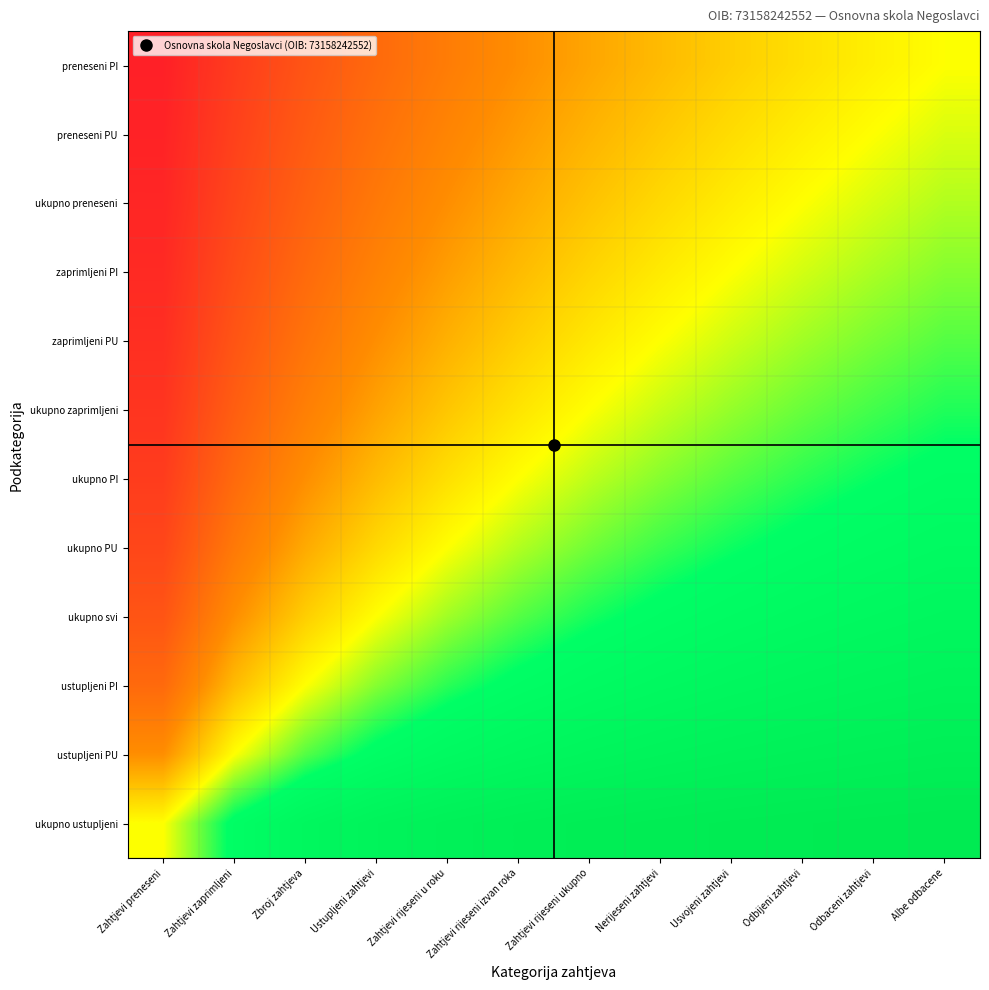

Reading left to right, what are all the values shown in this chart?

preneseni PI: Zahtjevi preneseni=0.1	Zahtjevi zaprimljeni=0.1	Zbroj zahtjeva=0.2	Ustupljeni zahtjevi=0.2	Zahtjevi rijeseni u roku=0.3	Zahtjevi rijeseni izvan roka=0.3	Zahtjevi rijeseni ukupno=0.4	Nerijeseni zahtjevi=0.4	Usvojeni zahtjevi=0.4	Odbijeni zahtjevi=0.5	Odbaceni zahtjevi=0.5	Albe odbacene=0.5
preneseni PU: Zahtjevi preneseni=0.1	Zahtjevi zaprimljeni=0.2	Zbroj zahtjeva=0.2	Ustupljeni zahtjevi=0.3	Zahtjevi rijeseni u roku=0.3	Zahtjevi rijeseni izvan roka=0.4	Zahtjevi rijeseni ukupno=0.4	Nerijeseni zahtjevi=0.4	Usvojeni zahtjevi=0.4	Odbijeni zahtjevi=0.5	Odbaceni zahtjevi=0.5	Albe odbacene=0.5
ukupno preneseni: Zahtjevi preneseni=0.1	Zahtjevi zaprimljeni=0.2	Zbroj zahtjeva=0.2	Ustupljeni zahtjevi=0.3	Zahtjevi rijeseni u roku=0.3	Zahtjevi rijeseni izvan roka=0.4	Zahtjevi rijeseni ukupno=0.4	Nerijeseni zahtjevi=0.4	Usvojeni zahtjevi=0.5	Odbijeni zahtjevi=0.5	Odbaceni zahtjevi=0.5	Albe odbacene=0.5
zaprimljeni PI: Zahtjevi preneseni=0.1	Zahtjevi zaprimljeni=0.2	Zbroj zahtjeva=0.2	Ustupljeni zahtjevi=0.3	Zahtjevi rijeseni u roku=0.4	Zahtjevi rijeseni izvan roka=0.4	Zahtjevi rijeseni ukupno=0.4	Nerijeseni zahtjevi=0.5	Usvojeni zahtjevi=0.5	Odbijeni zahtjevi=0.5	Odbaceni zahtjevi=0.5	Albe odbacene=0.6
zaprimljeni PU: Zahtjevi preneseni=0.1	Zahtjevi zaprimljeni=0.2	Zbroj zahtjeva=0.3	Ustupljeni zahtjevi=0.3	Zahtjevi rijeseni u roku=0.4	Zahtjevi rijeseni izvan roka=0.4	Zahtjevi rijeseni ukupno=0.5	Nerijeseni zahtjevi=0.5	Usvojeni zahtjevi=0.5	Odbijeni zahtjevi=0.6	Odbaceni zahtjevi=0.6	Albe odbacene=0.6
ukupno zaprimljeni: Zahtjevi preneseni=0.1	Zahtjevi zaprimljeni=0.2	Zbroj zahtjeva=0.3	Ustupljeni zahtjevi=0.4	Zahtjevi rijeseni u roku=0.4	Zahtjevi rijeseni izvan roka=0.5	Zahtjevi rijeseni ukupno=0.5	Nerijeseni zahtjevi=0.5	Usvojeni zahtjevi=0.6	Odbijeni zahtjevi=0.6	Odbaceni zahtjevi=0.6	Albe odbacene=0.6
ukupno PI: Zahtjevi preneseni=0.1	Zahtjevi zaprimljeni=0.2	Zbroj zahtjeva=0.3	Ustupljeni zahtjevi=0.4	Zahtjevi rijeseni u roku=0.5	Zahtjevi rijeseni izvan roka=0.5	Zahtjevi rijeseni ukupno=0.5	Nerijeseni zahtjevi=0.6	Usvojeni zahtjevi=0.6	Odbijeni zahtjevi=0.6	Odbaceni zahtjevi=0.6	Albe odbacene=0.7
ukupno PU: Zahtjevi preneseni=0.2	Zahtjevi zaprimljeni=0.3	Zbroj zahtjeva=0.4	Ustupljeni zahtjevi=0.4	Zahtjevi rijeseni u roku=0.5	Zahtjevi rijeseni izvan roka=0.5	Zahtjevi rijeseni ukupno=0.6	Nerijeseni zahtjevi=0.6	Usvojeni zahtjevi=0.6	Odbijeni zahtjevi=0.7	Odbaceni zahtjevi=0.7	Albe odbacene=0.7
ukupno svi: Zahtjevi preneseni=0.2	Zahtjevi zaprimljeni=0.3	Zbroj zahtjeva=0.4	Ustupljeni zahtjevi=0.5	Zahtjevi rijeseni u roku=0.6	Zahtjevi rijeseni izvan roka=0.6	Zahtjevi rijeseni ukupno=0.6	Nerijeseni zahtjevi=0.7	Usvojeni zahtjevi=0.7	Odbijeni zahtjevi=0.7	Odbaceni zahtjevi=0.7	Albe odbacene=0.8
ustupljeni PI: Zahtjevi preneseni=0.2	Zahtjevi zaprimljeni=0.4	Zbroj zahtjeva=0.5	Ustupljeni zahtjevi=0.6	Zahtjevi rijeseni u roku=0.6	Zahtjevi rijeseni izvan roka=0.7	Zahtjevi rijeseni ukupno=0.7	Nerijeseni zahtjevi=0.7	Usvojeni zahtjevi=0.8	Odbijeni zahtjevi=0.8	Odbaceni zahtjevi=0.8	Albe odbacene=0.8
ustupljeni PU: Zahtjevi preneseni=0.3	Zahtjevi zaprimljeni=0.5	Zbroj zahtjeva=0.6	Ustupljeni zahtjevi=0.7	Zahtjevi rijeseni u roku=0.7	Zahtjevi rijeseni izvan roka=0.8	Zahtjevi rijeseni ukupno=0.8	Nerijeseni zahtjevi=0.8	Usvojeni zahtjevi=0.8	Odbijeni zahtjevi=0.8	Odbaceni zahtjevi=0.8	Albe odbacene=0.9
ukupno ustupljeni: Zahtjevi preneseni=0.5	Zahtjevi zaprimljeni=0.7	Zbroj zahtjeva=0.8	Ustupljeni zahtjevi=0.8	Zahtjevi rijeseni u roku=0.8	Zahtjevi rijeseni izvan roka=0.9	Zahtjevi rijeseni ukupno=0.9	Nerijeseni zahtjevi=0.9	Usvojeni zahtjevi=0.9	Odbijeni zahtjevi=0.9	Odbaceni zahtjevi=0.9	Albe odbacene=0.9